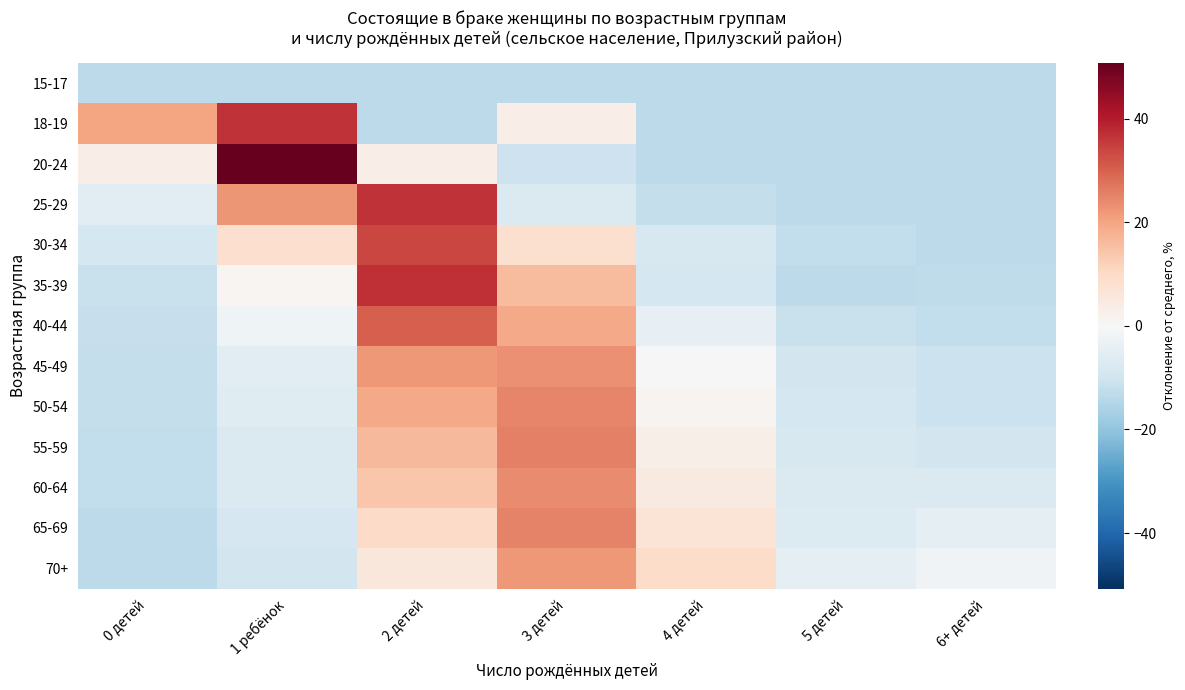

Which series changed the most between 1 ребёнок and 5 детей?

20-24